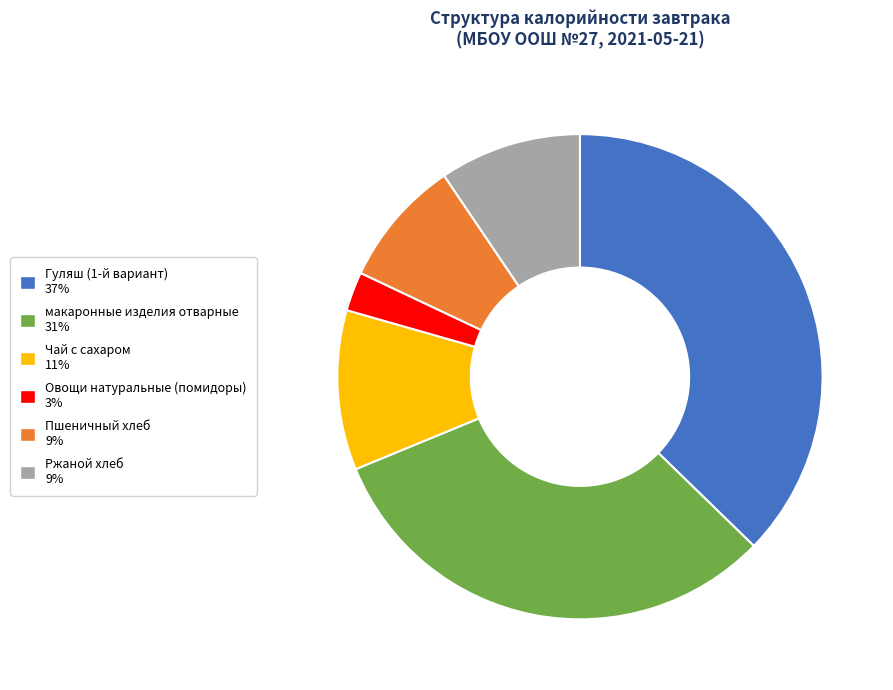

Is it true that Пшеничный хлеб is 9% of the pie?

True